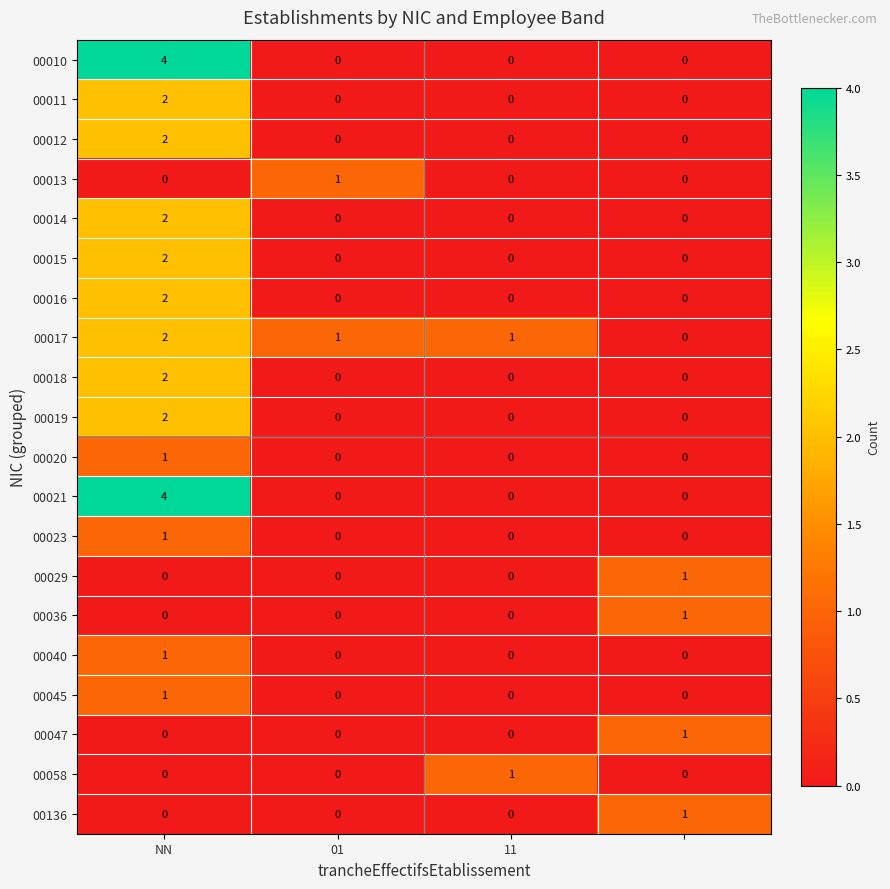

How many distinct data groups are displayed?

20